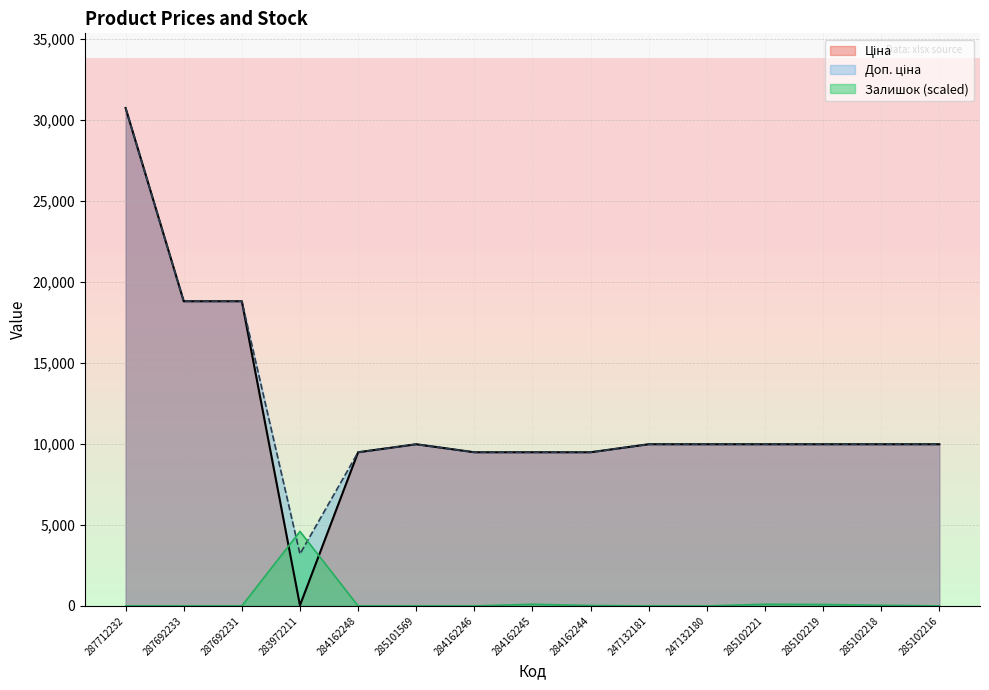

Which label corresponds to the smallest value in the chart?

287712232